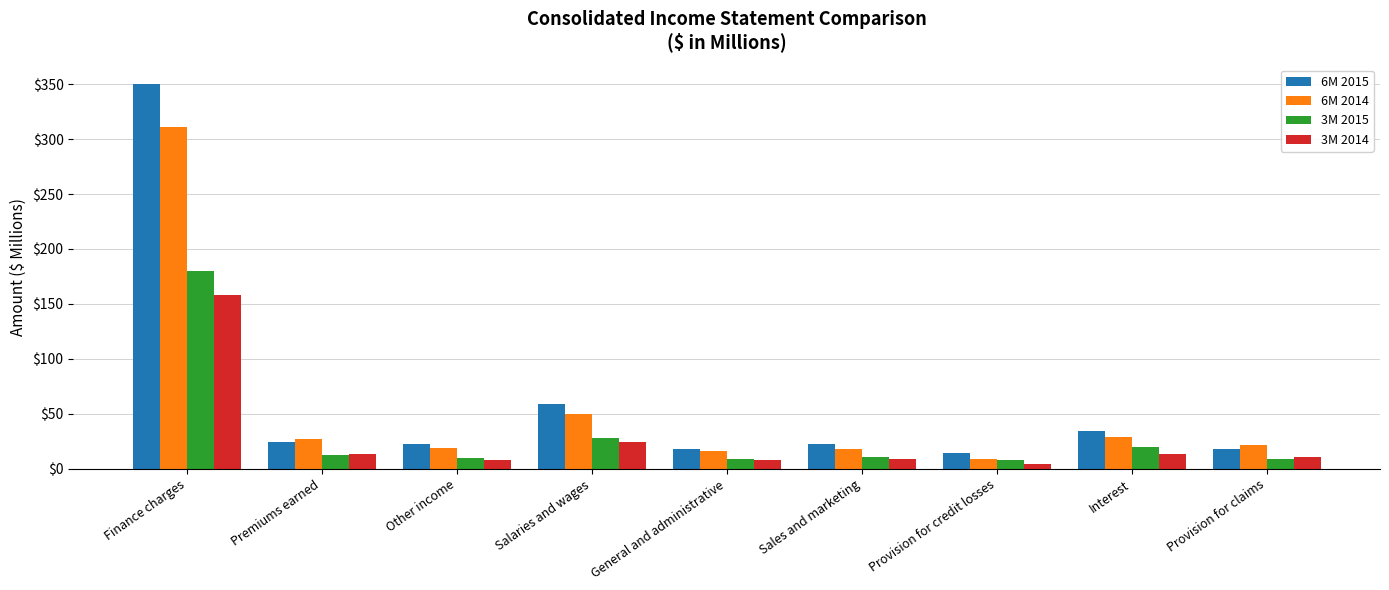

What is the smallest value displayed?

4.6